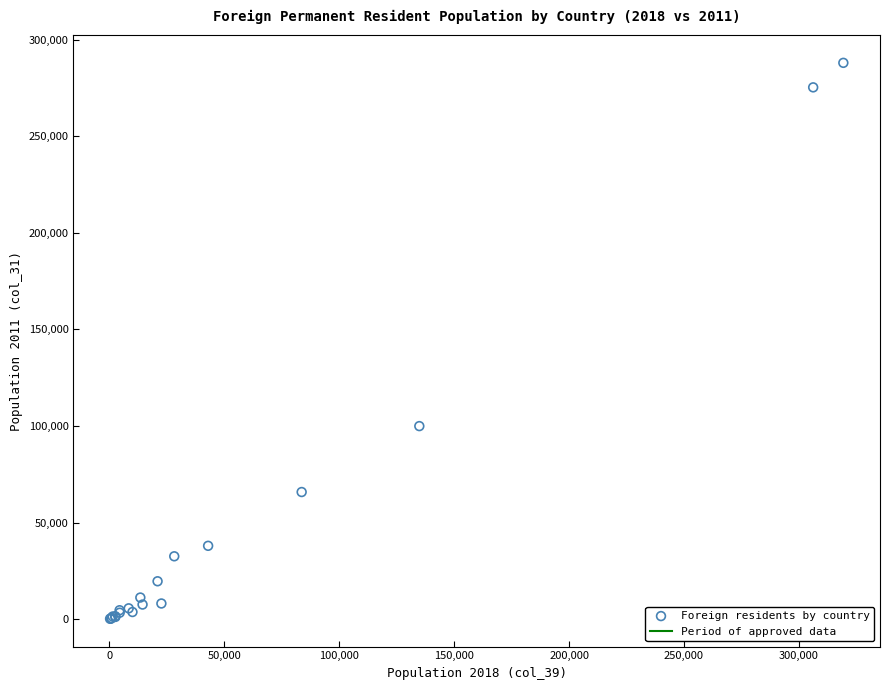

What Y value in the scatter plot is closest to 144078?

99910